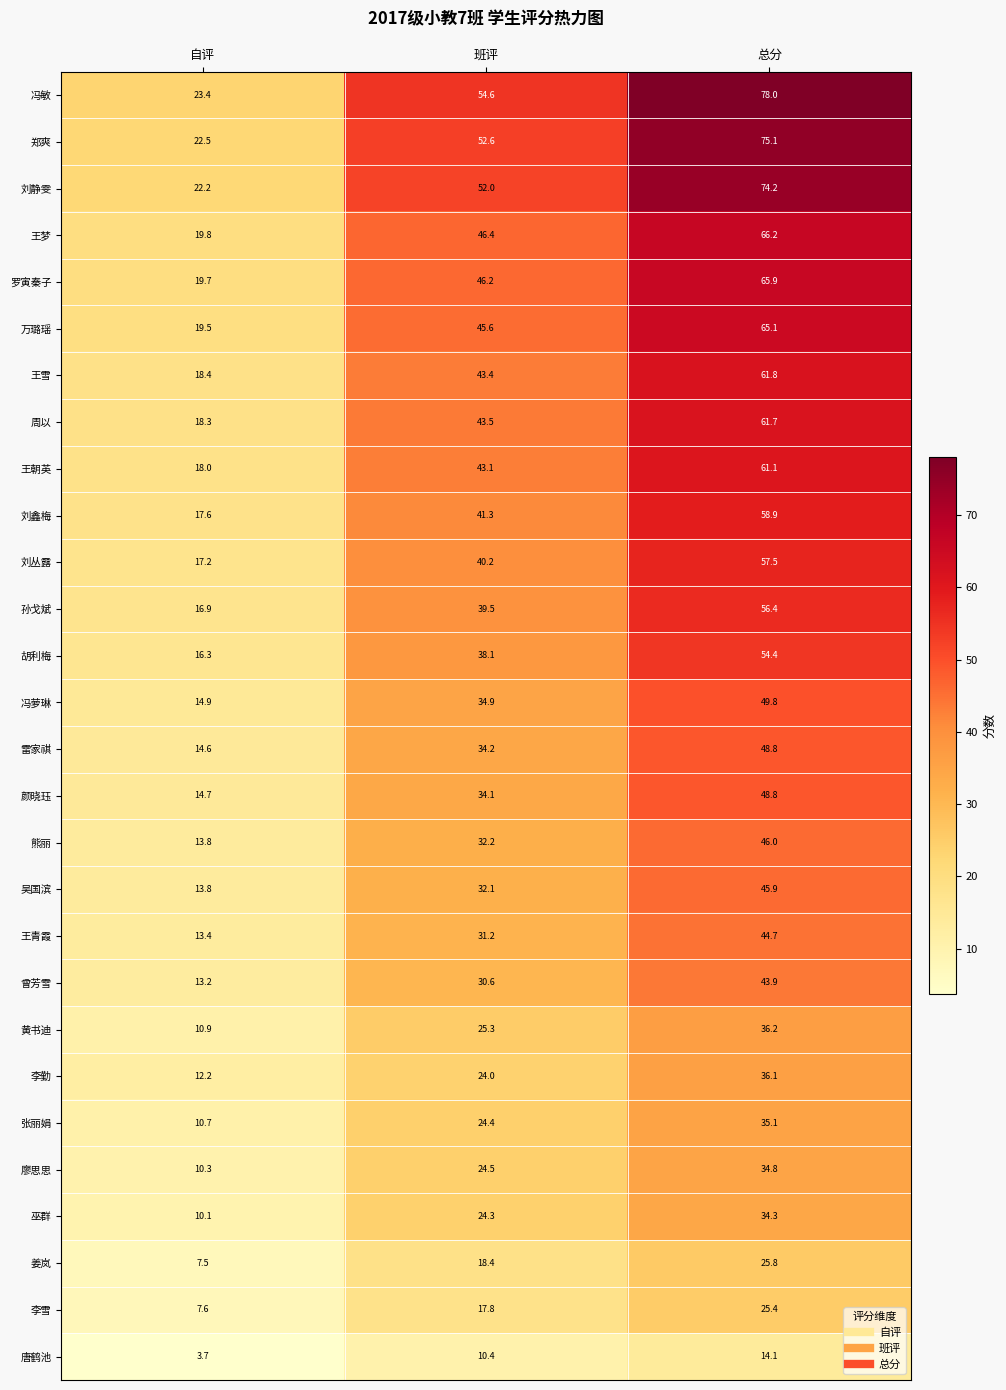

Which series has the widest spread of values?

冯敏